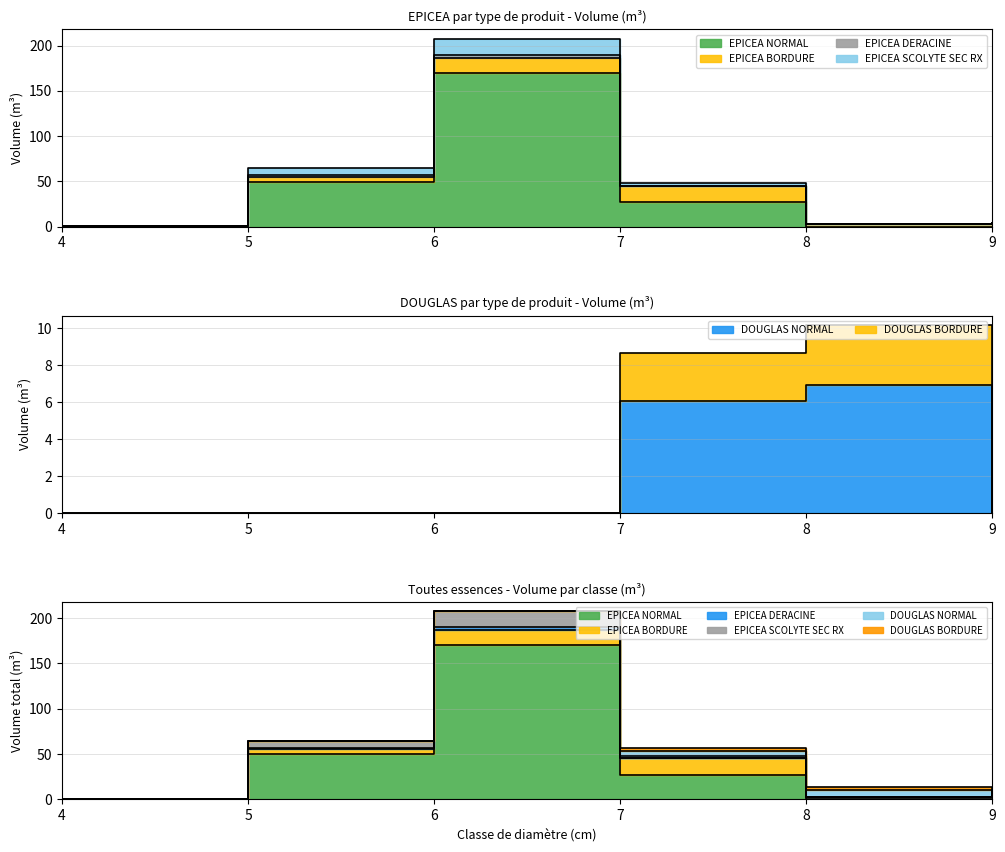

Where is the first local maximum for DOUGLAS BORDURE?

8